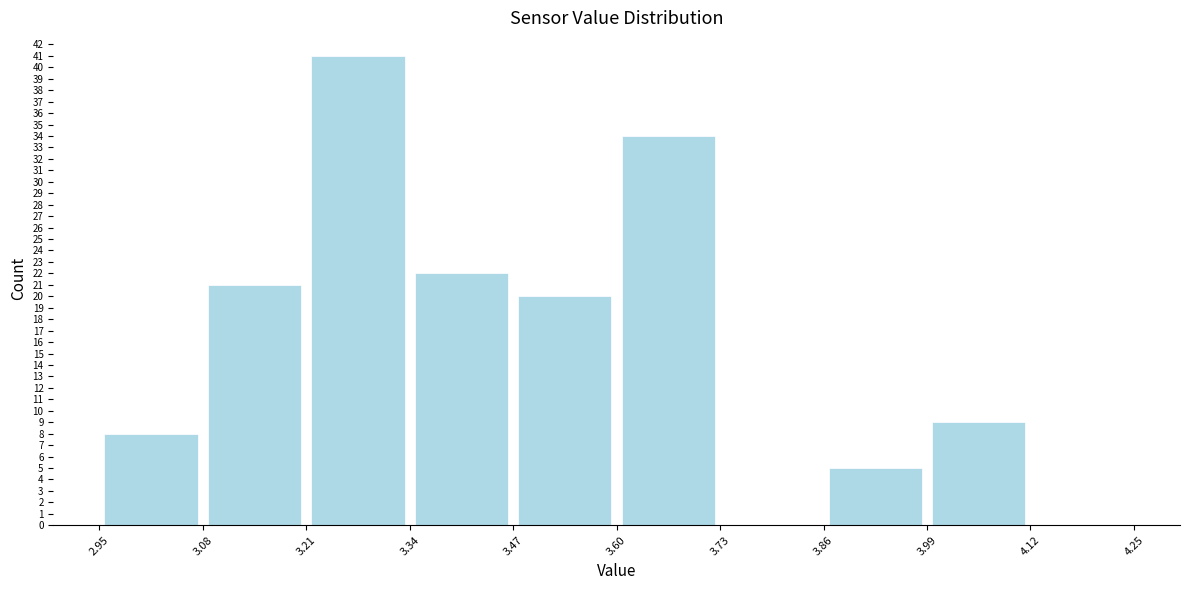

Reading left to right, list every bar in this chart as the range it spans on the x-axis followed by its height. The values are not printed on the chart, so give them approximately, as read against the axis.

2.95 to 3.08: 8
3.08 to 3.21: 21
3.21 to 3.34: 41
3.34 to 3.47: 22
3.47 to 3.60: 20
3.60 to 3.73: 34
3.73 to 3.86: 0
3.86 to 3.99: 5
3.99 to 4.12: 9
4.12 to 4.25: 0